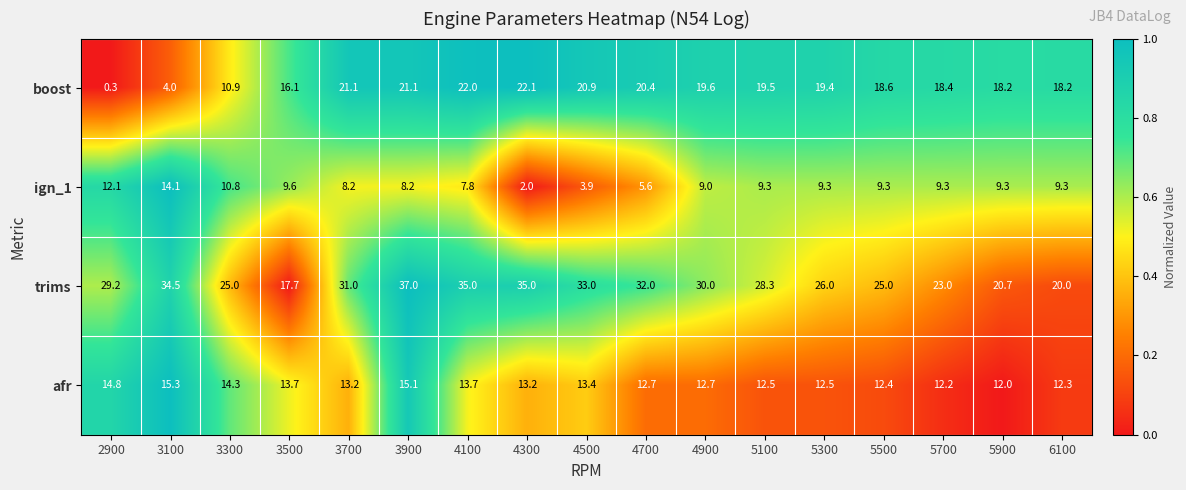

What is the difference between the highest and lowest values at 3500?

8.1